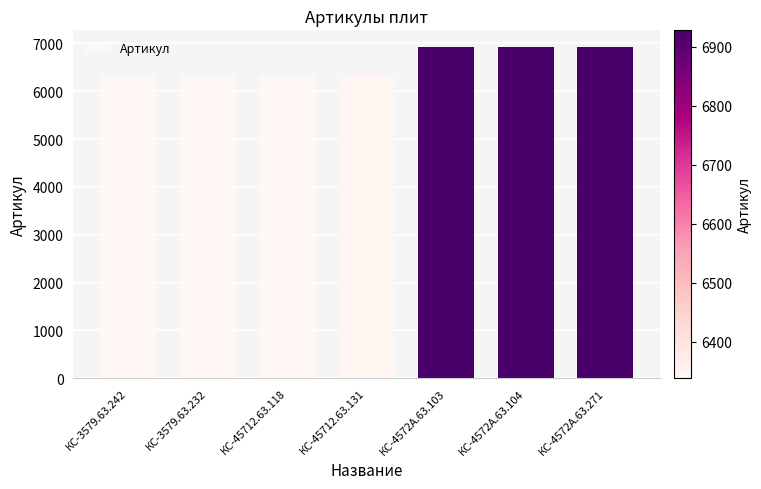

The value at КС-3579.63.232 is 2680. True or false?

False